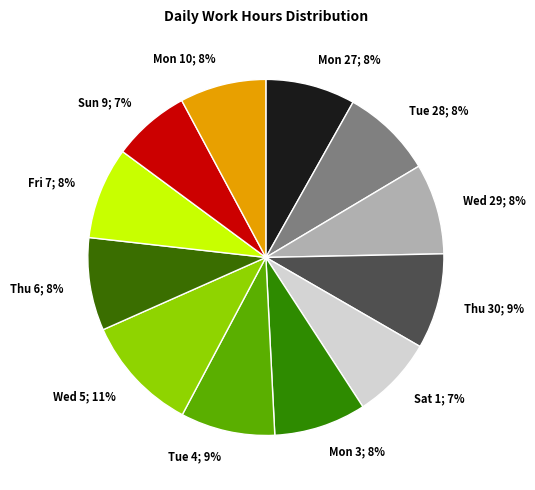

Count the number of slices in the pie.

12